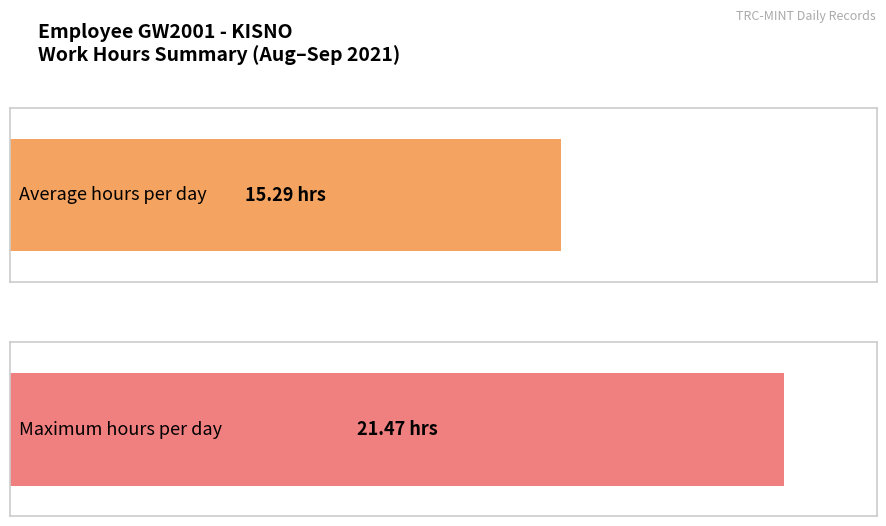

Does the chart contain stacked bars?

No